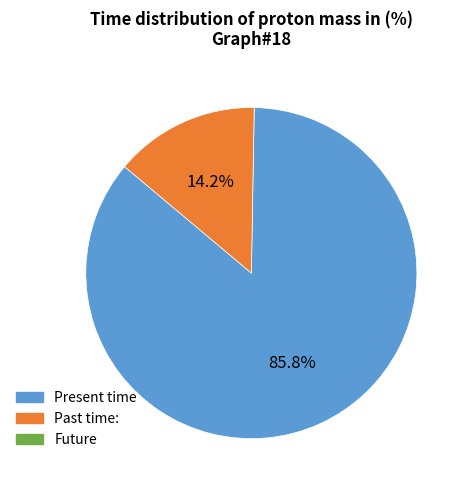

How many segments does this pie chart have?

2